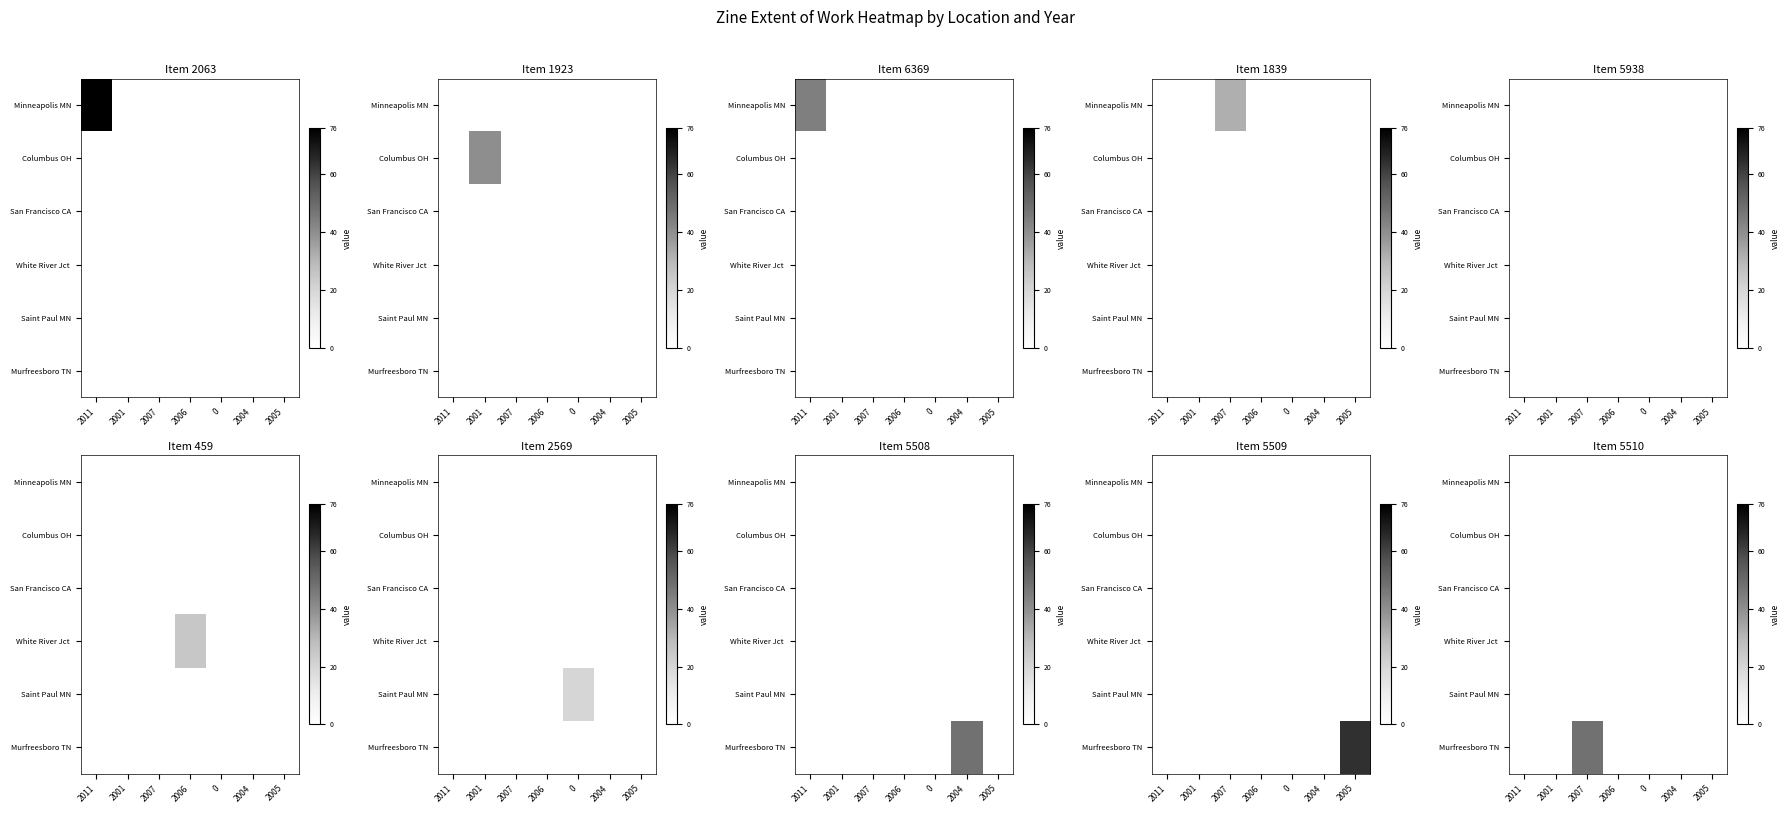

What is the difference between the Murfreesboro TN values at 2004 and 2007?

48